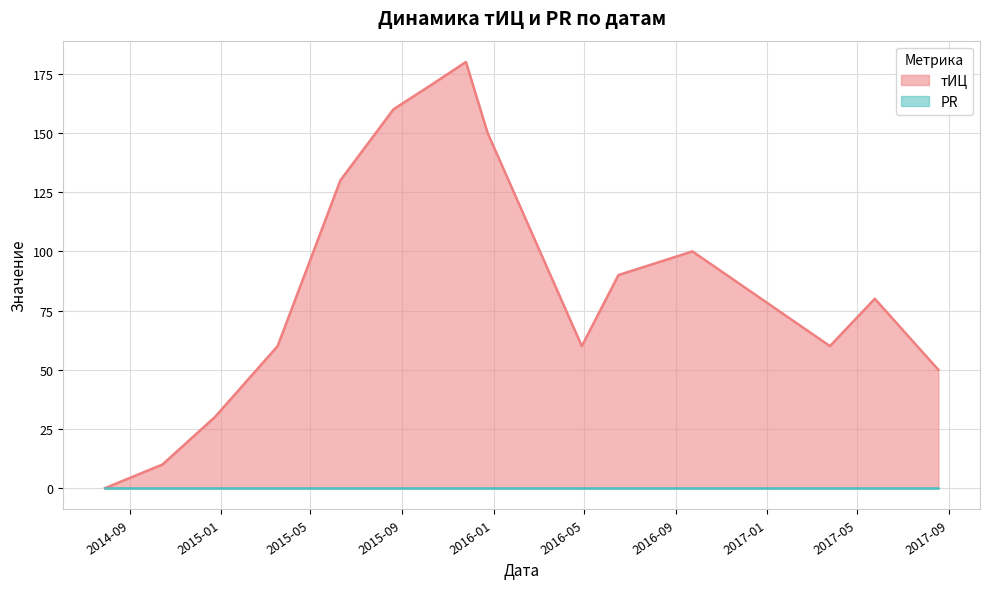

Which label corresponds to the largest value in the chart?

2015-11-25